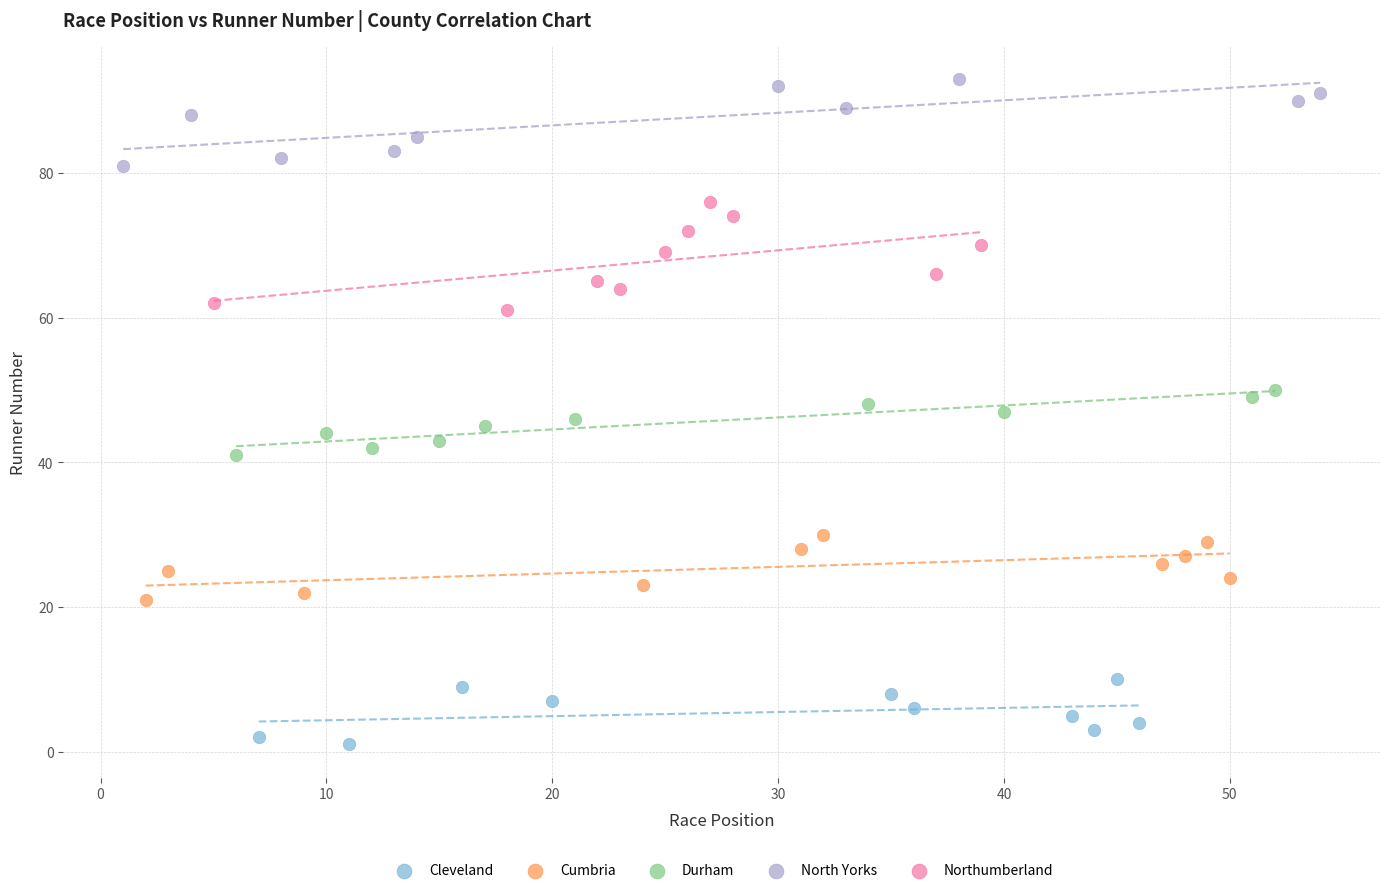

Which series contains the highest Y value?

North Yorks